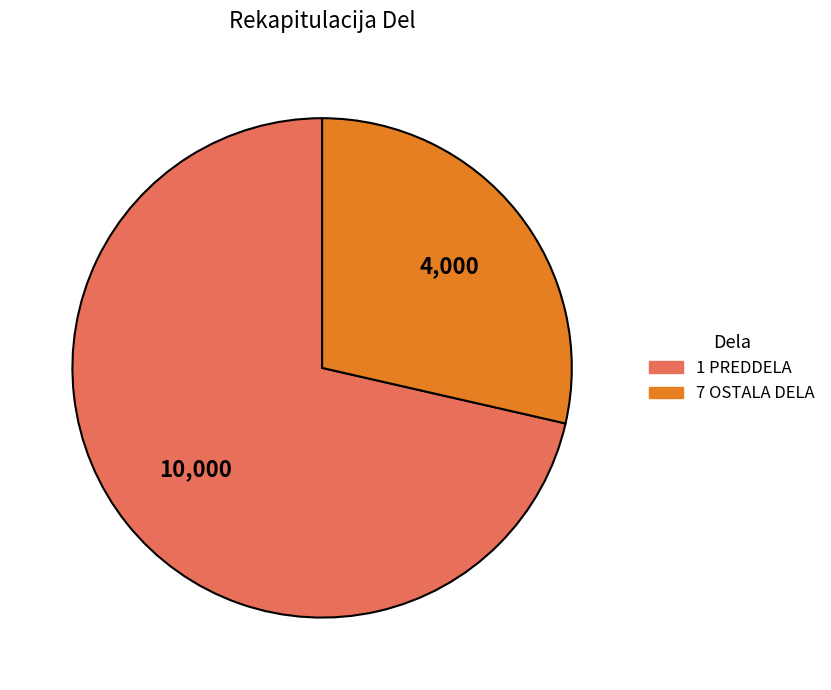

Does any single category account for the majority?

Yes